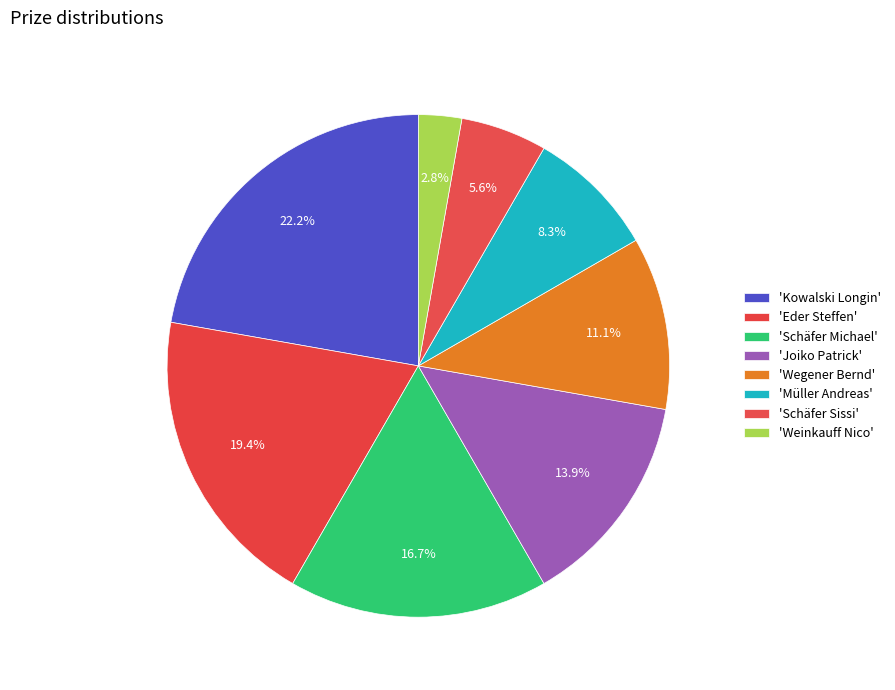

How many segments does this pie chart have?

8